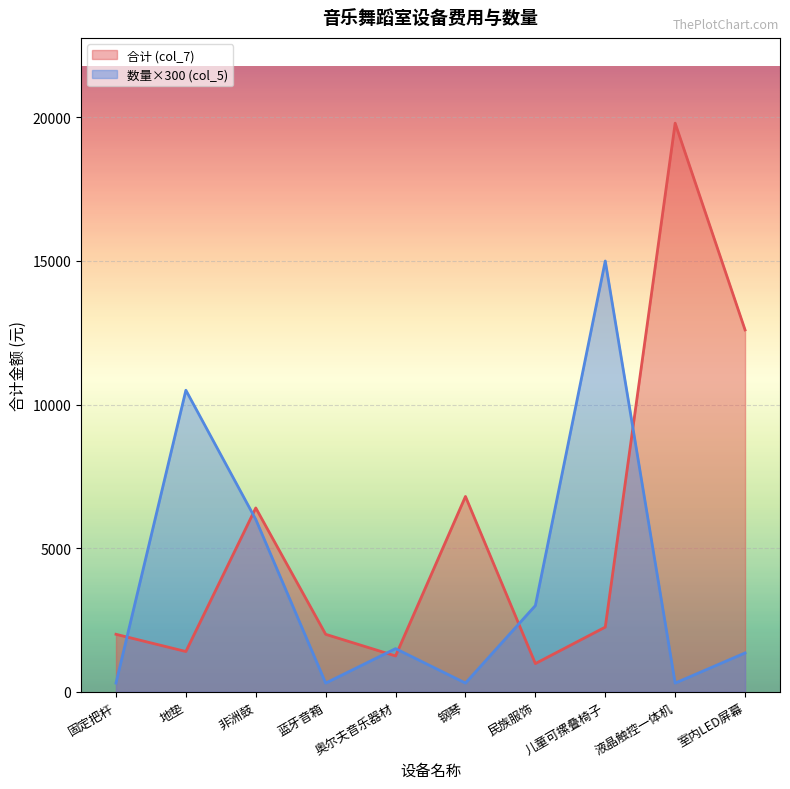

What is the label of the 2nd point from the left?

地垫